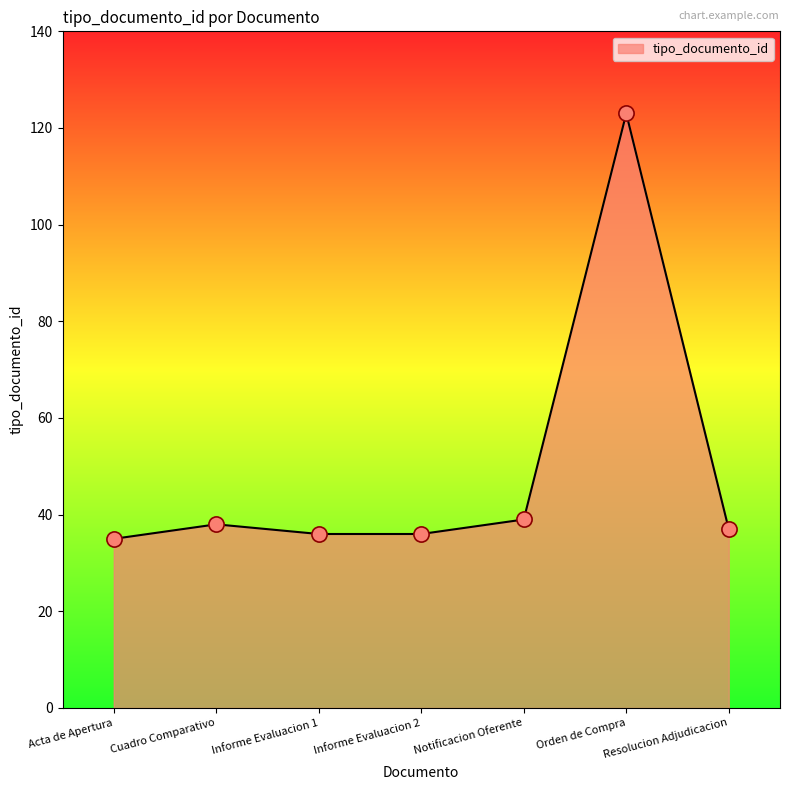

Which has a higher value, Acta de Apertura or Cuadro Comparativo?

Cuadro Comparativo